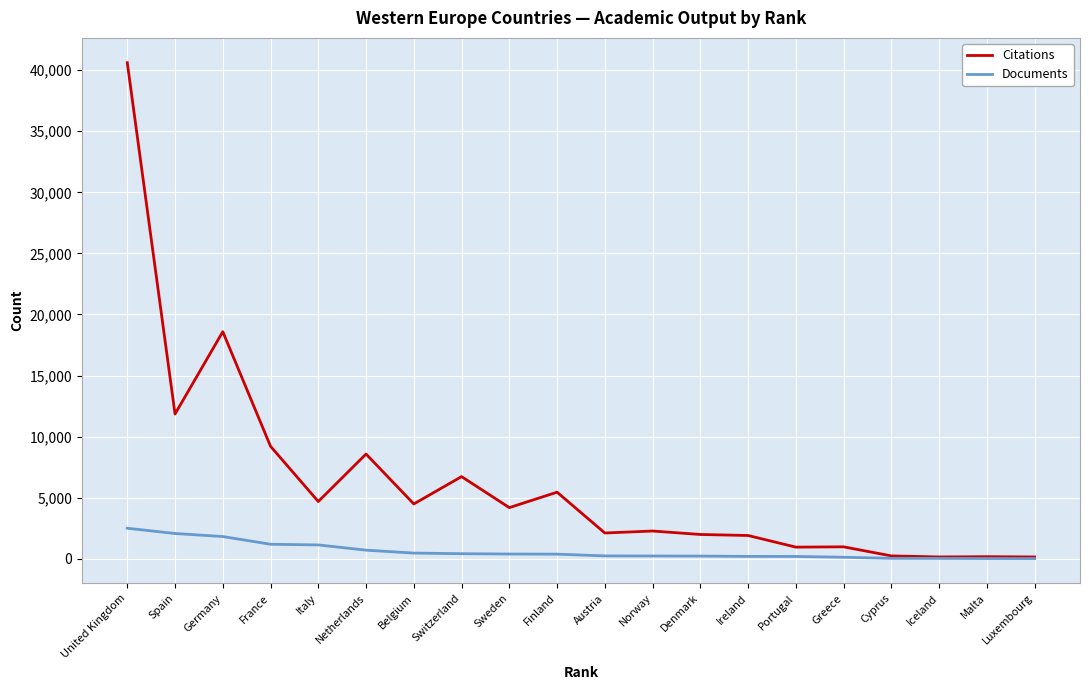

Rank the series by their maximum value, from lowest to highest.

Documents, Citations